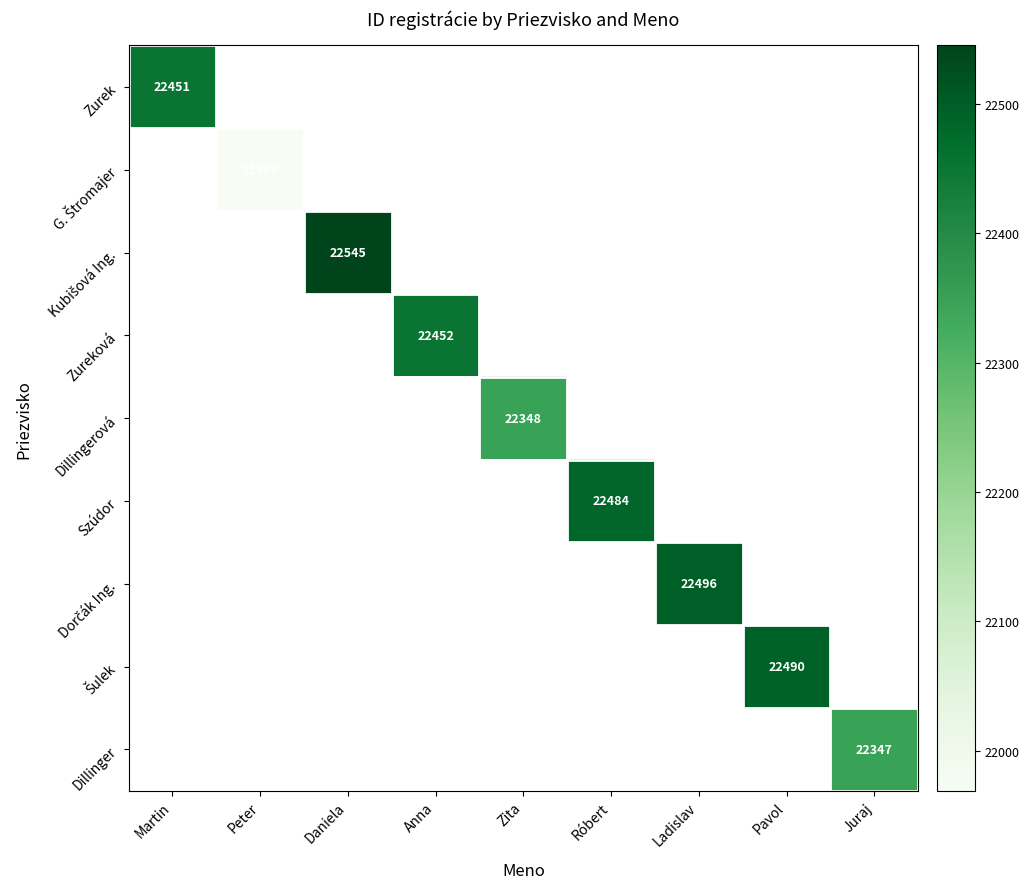

Is it true that Dillinger equals 12726 at Juraj?

False